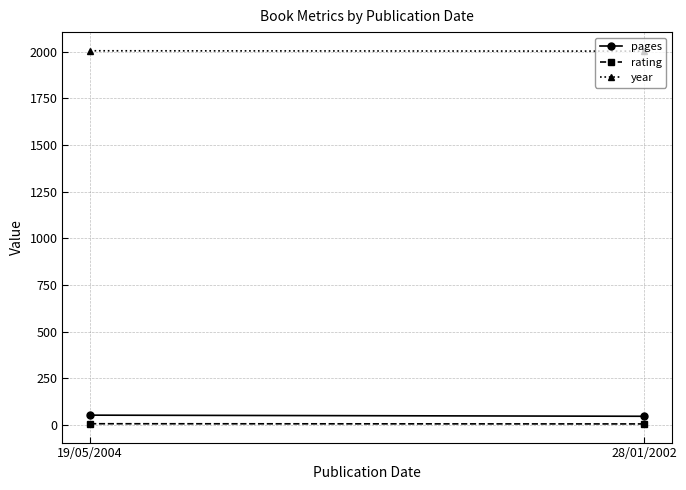

What position from the left is 28/01/2002?

2